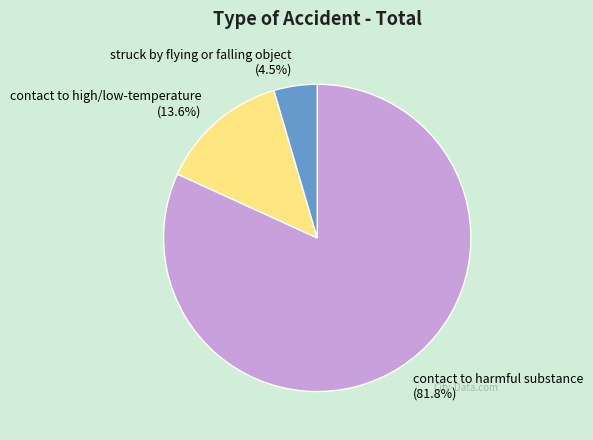

Which slice is the largest?

contact to harmful substance